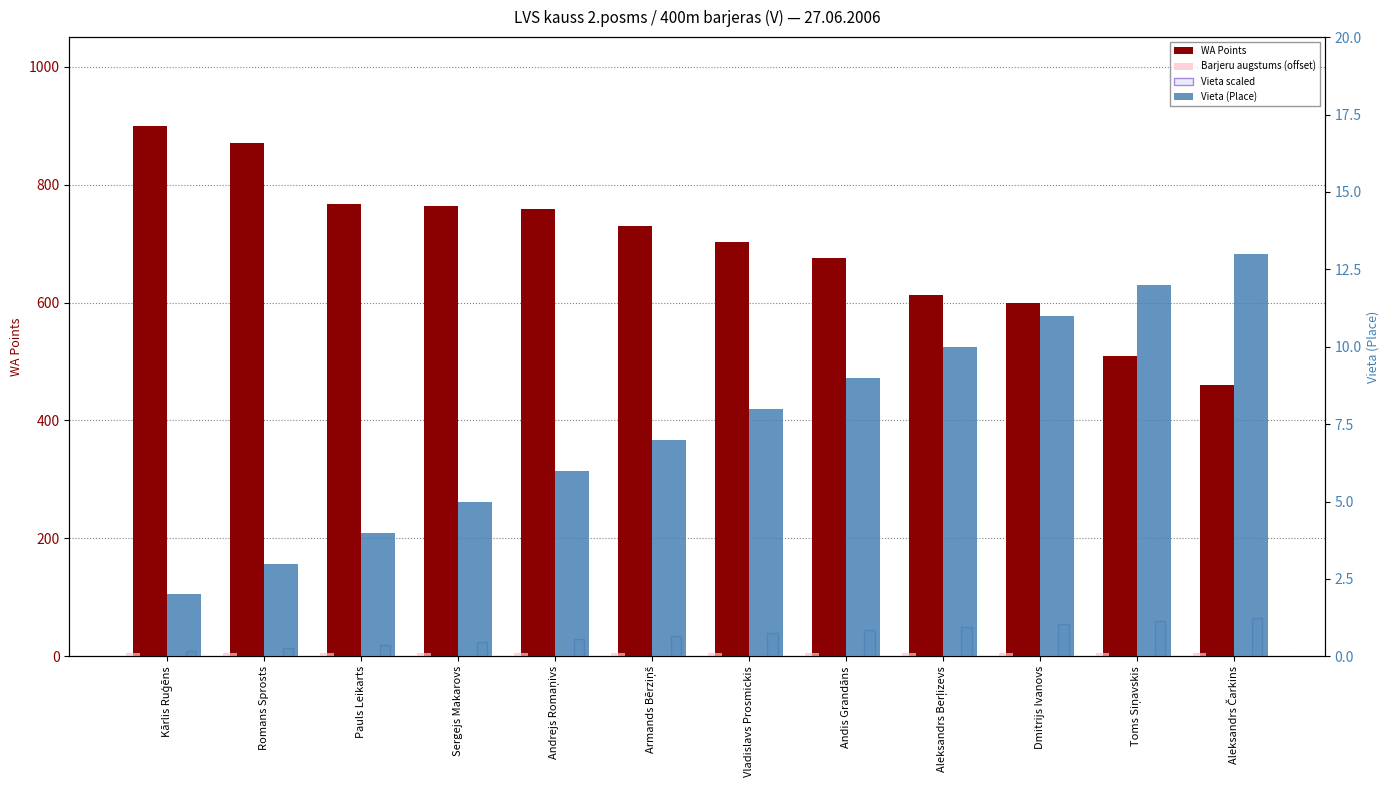

How many values in the WA Points series exceed 729?

5